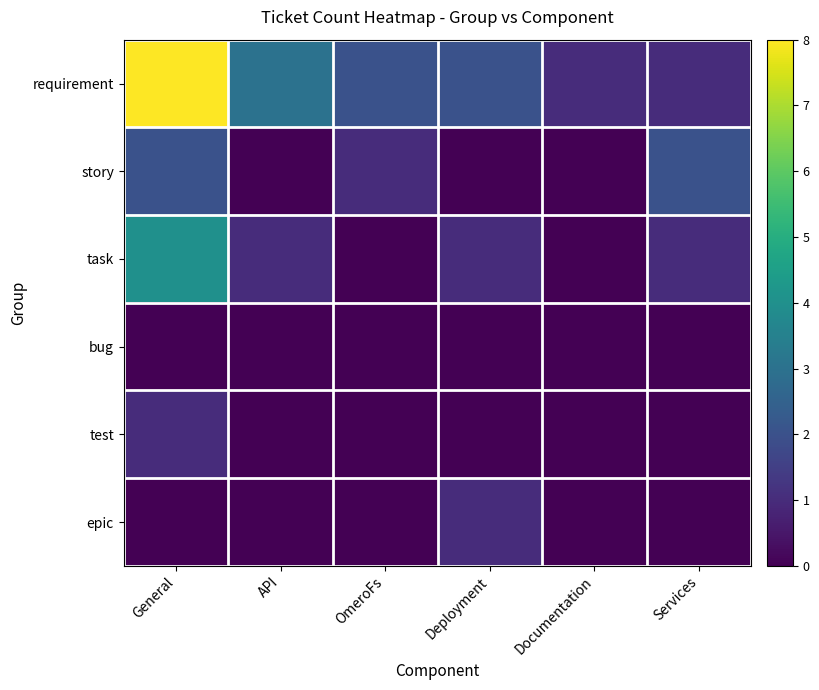

How many values in story are above zero?

3